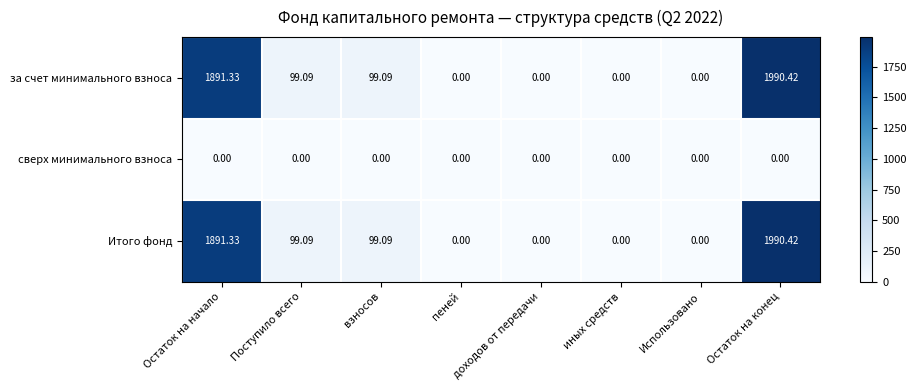

How many categories are shown in the chart?

8